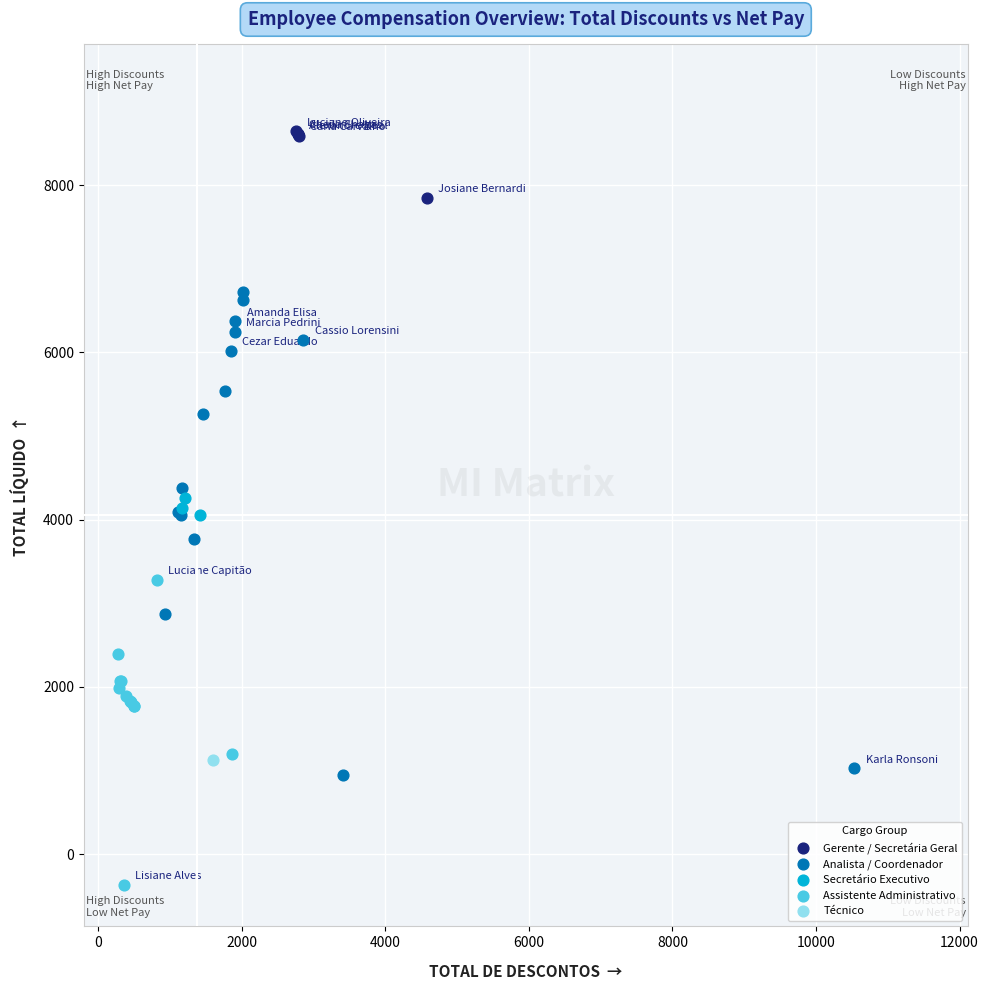

What are all the series names shown in the legend?

Gerente / Secretária Geral, Analista / Coordenador, Secretário Executivo, Assistente Administrativo, Técnico